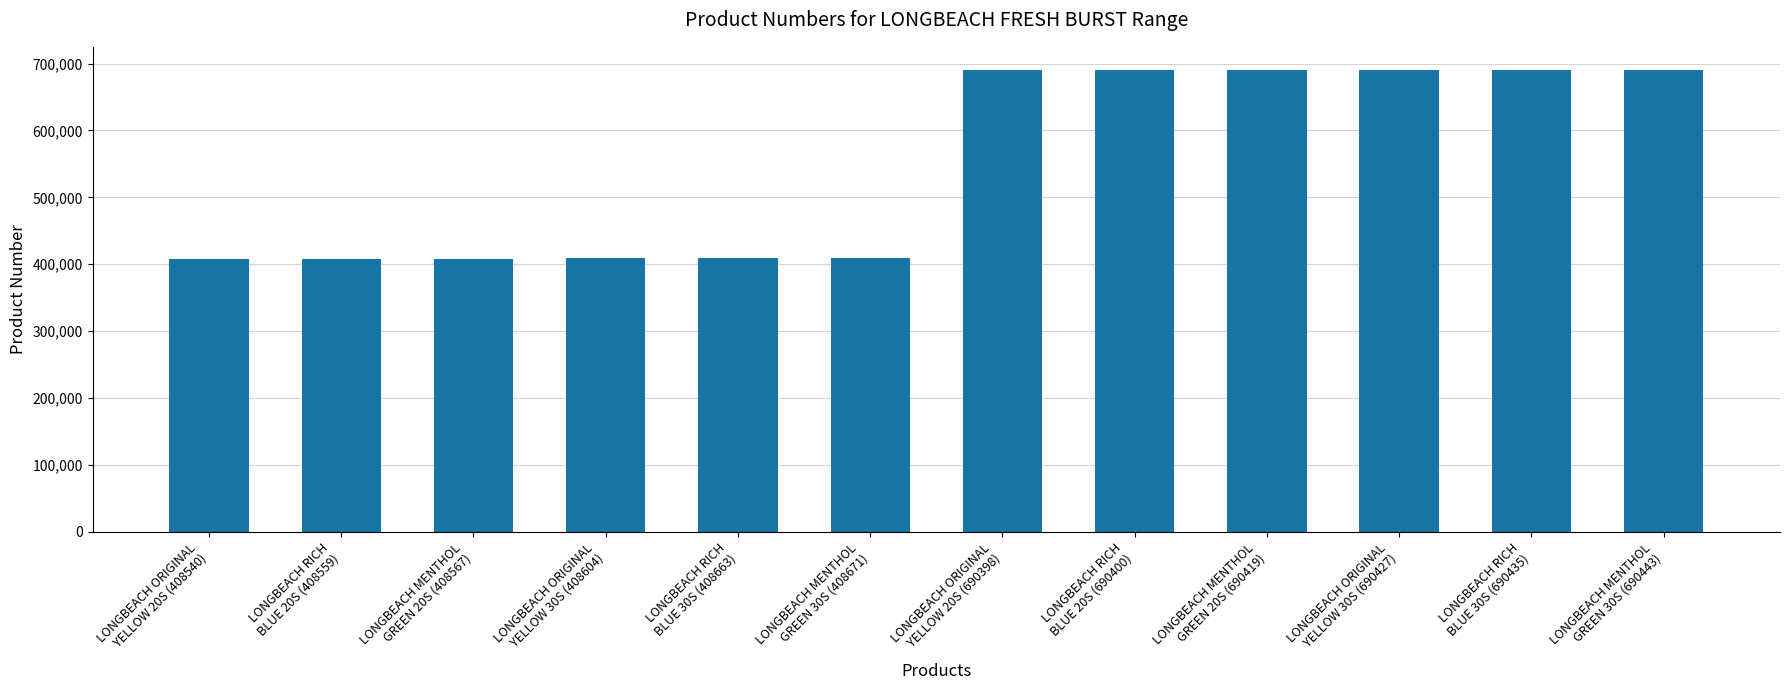

How many bars are there in total?

12